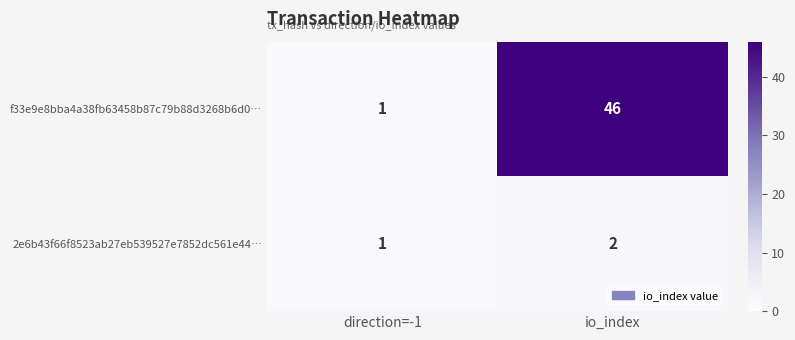

Reading right to left, list all the values displayed in this chart.

f33e9e8bba4a38fb63458b87c79b88d3268b6d0…: io_index=46	direction=-1=1
2e6b43f66f8523ab27eb539527e7852dc561e44…: io_index=2	direction=-1=1